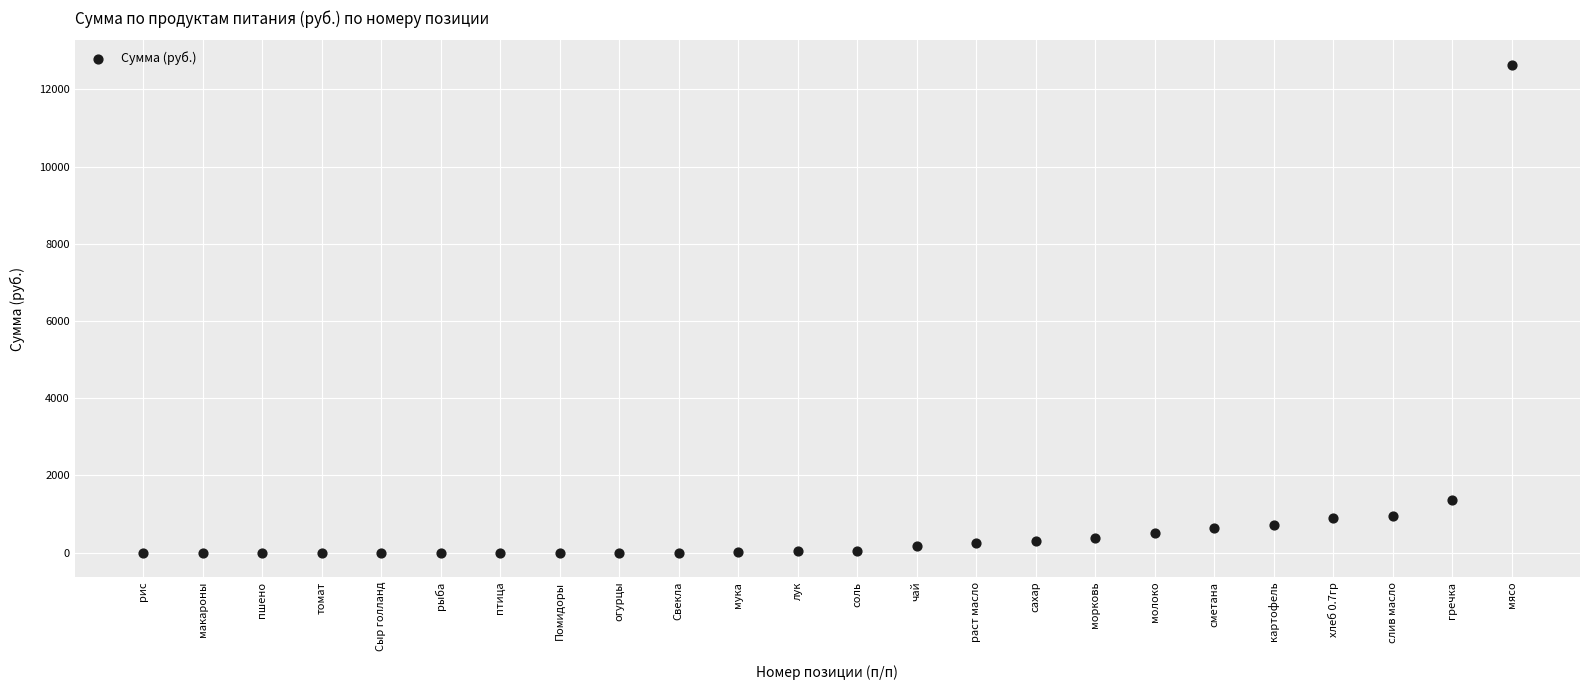

What is the range of Y values (max minus min)?

12635.0